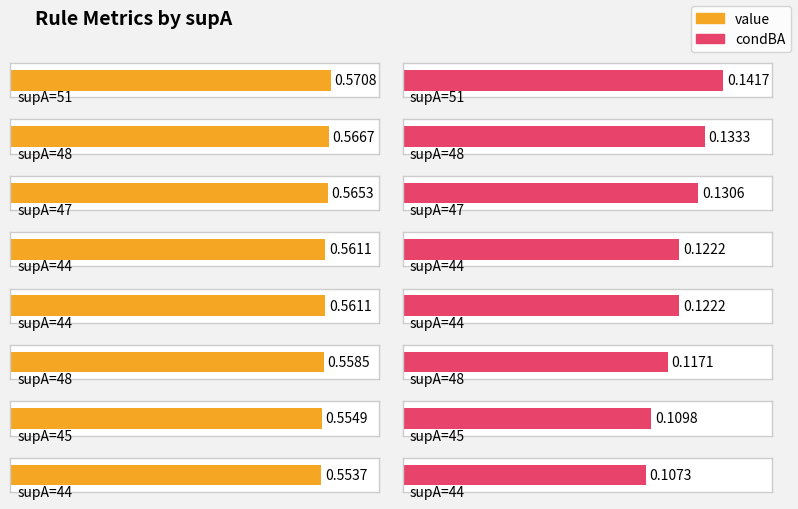

Reading left to right, transcribe all the data shown in this chart.

value: 0.6	0.6	0.6	0.6	0.6	0.6	0.6	0.6
condBA: 0.1	0.1	0.1	0.1	0.1	0.1	0.1	0.1